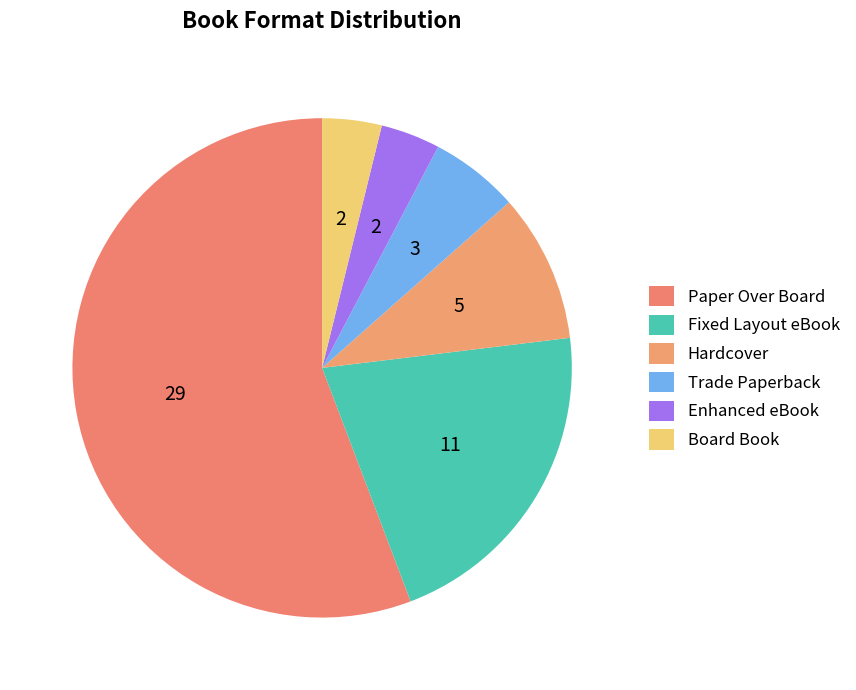

To the nearest percent, what is the difference between the Hardcover and Board Book slice percentages?

6%